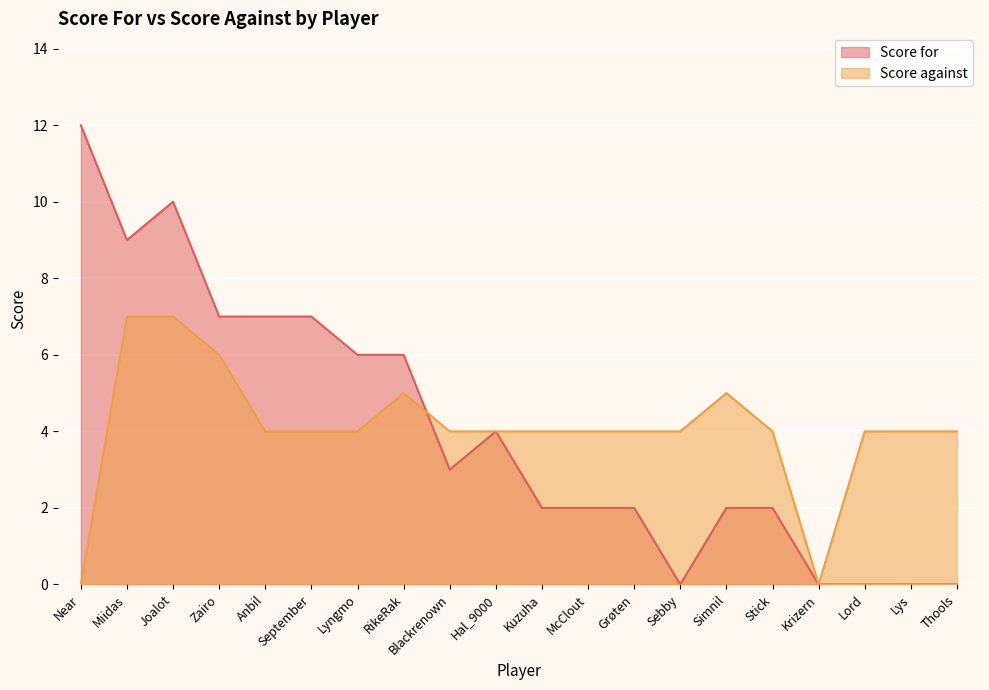

What is the difference between the highest and lowest values at Lyngmo?

2